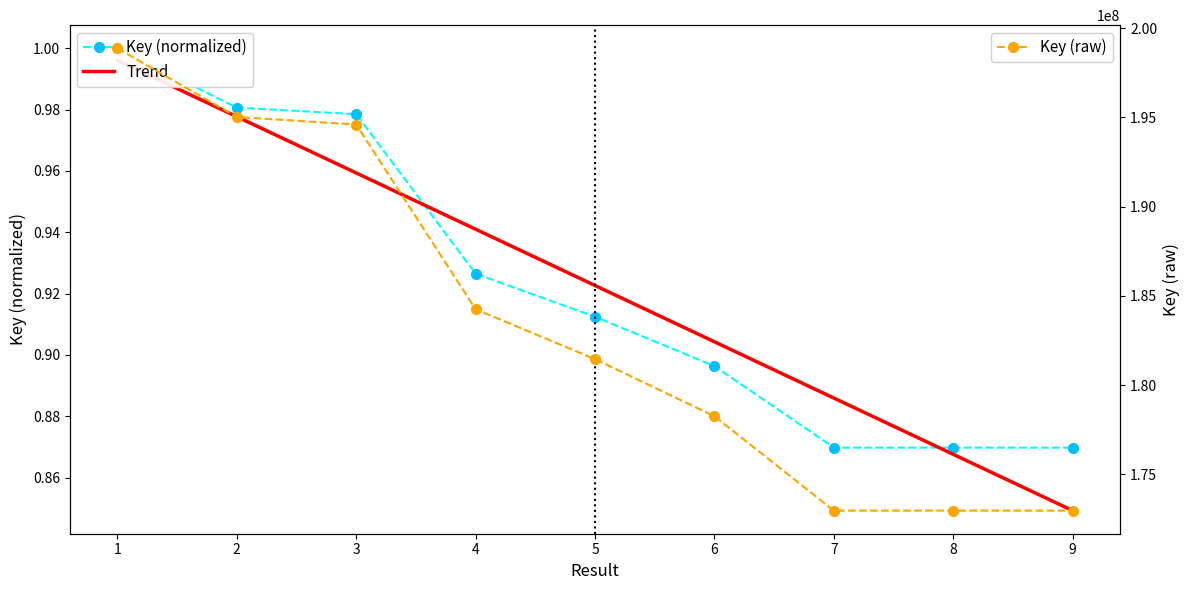

What is the value of the Key (raw) point at the 1st from the left?

198867236